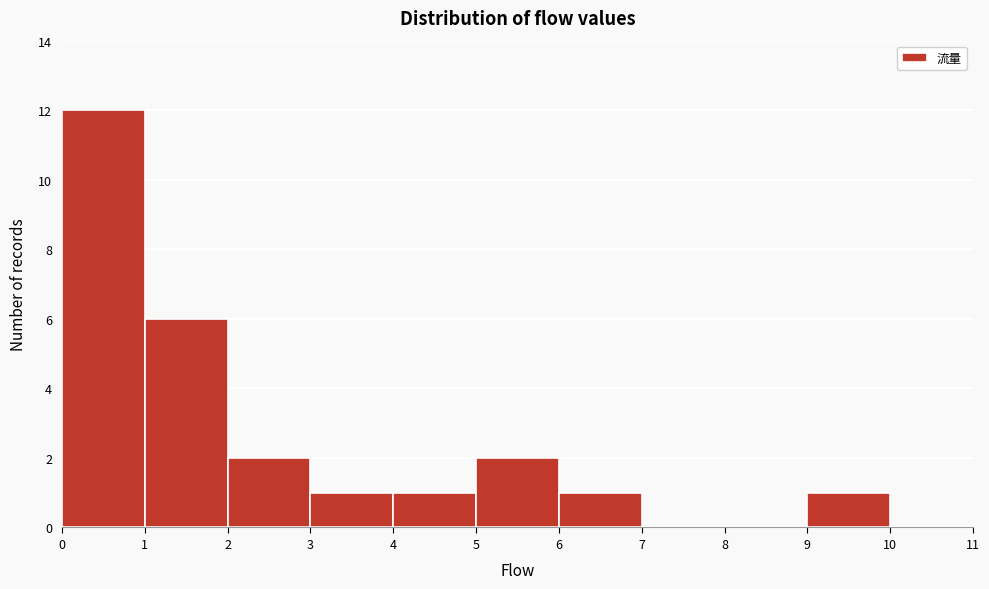

Which range on the x-axis has the tallest bar?

0 to 1